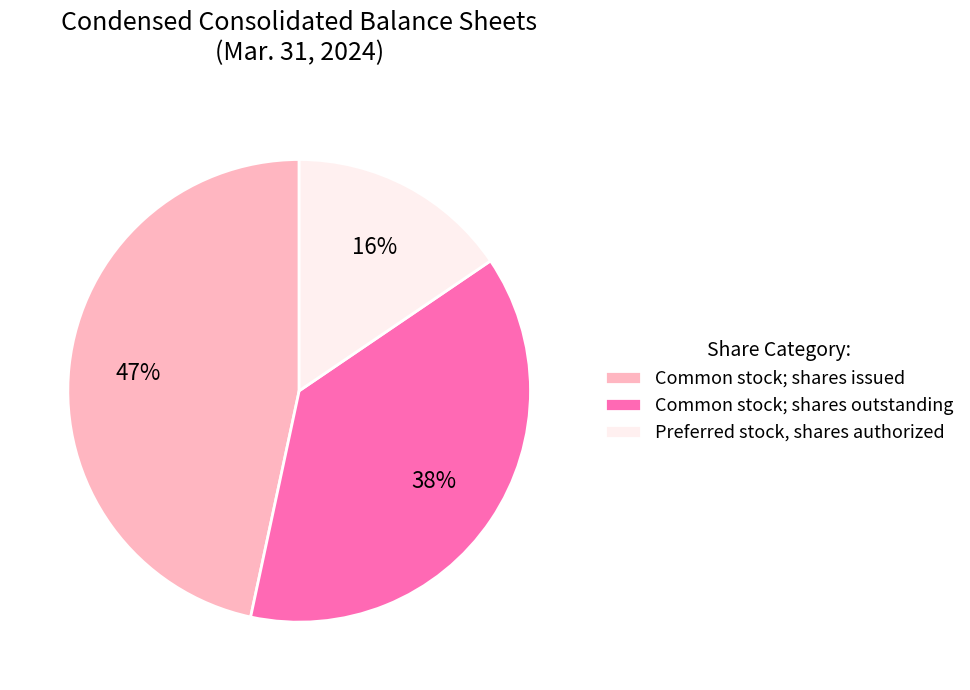

Does Common stock; shares issued account for over 50% of the chart?

No